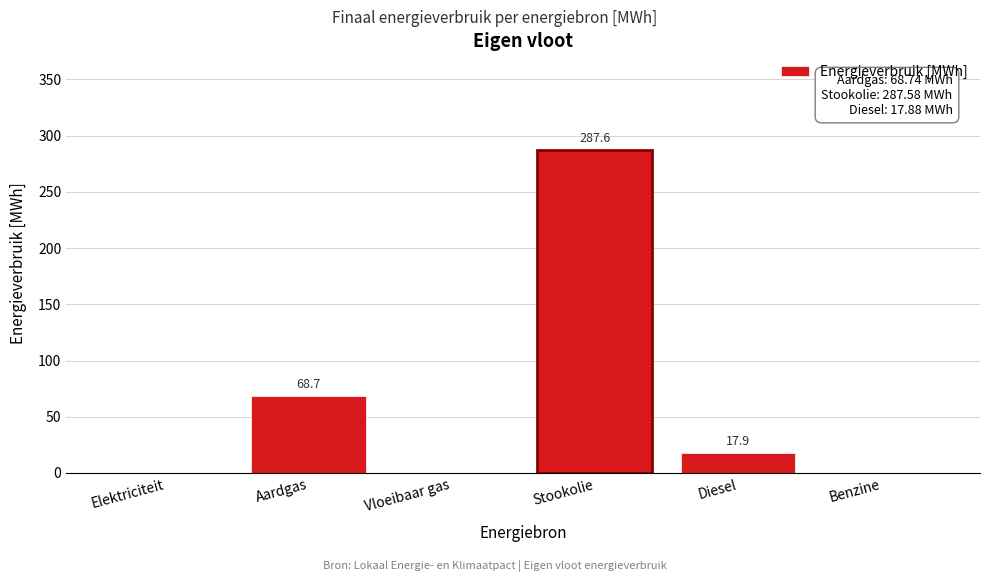

Reading left to right, what are all the values shown in this chart?

Elektriciteit=0.0	Aardgas=68.7	Vloeibaar gas=0.0	Stookolie=287.6	Diesel=17.9	Benzine=0.0